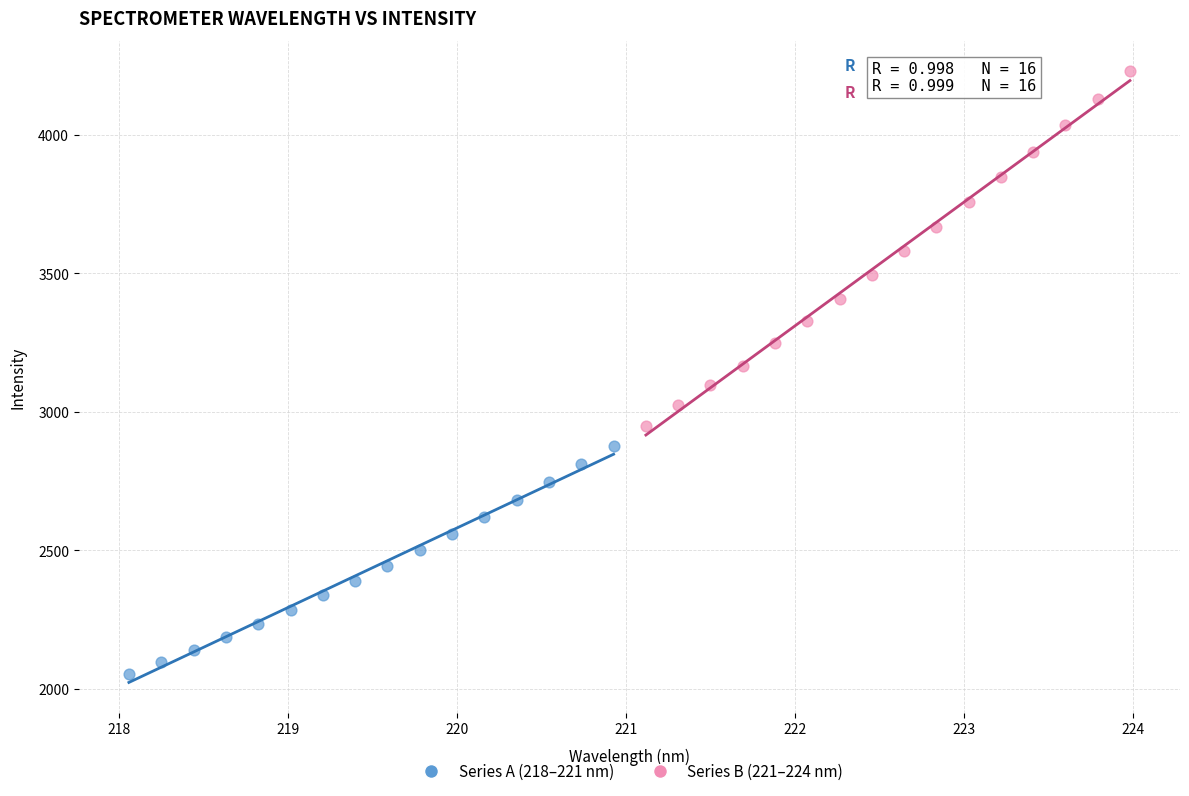

Which series has the widest spread of Y values?

Series B (221–224 nm)